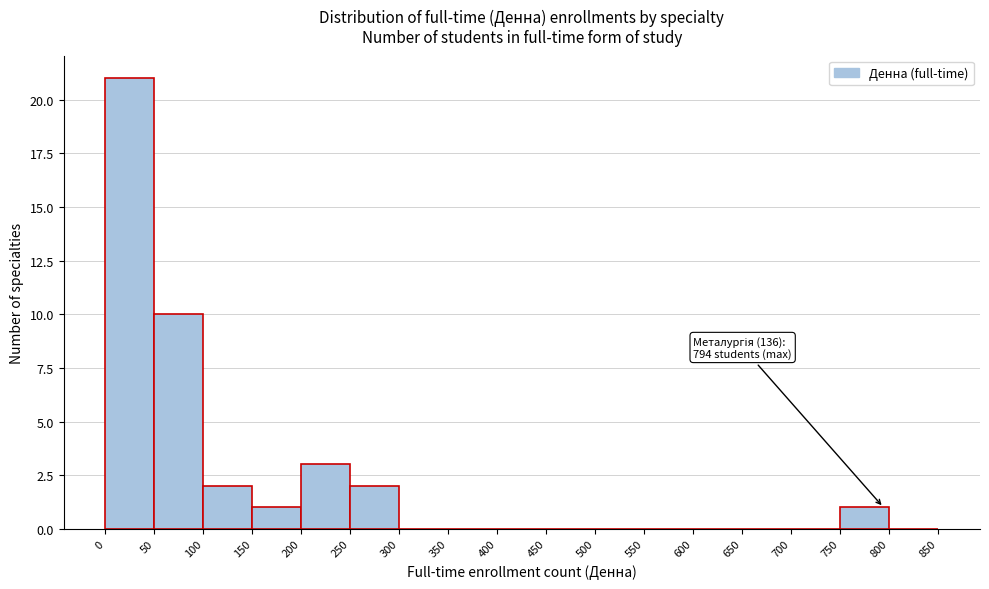

Which range on the x-axis has the tallest bar?

0 to 50